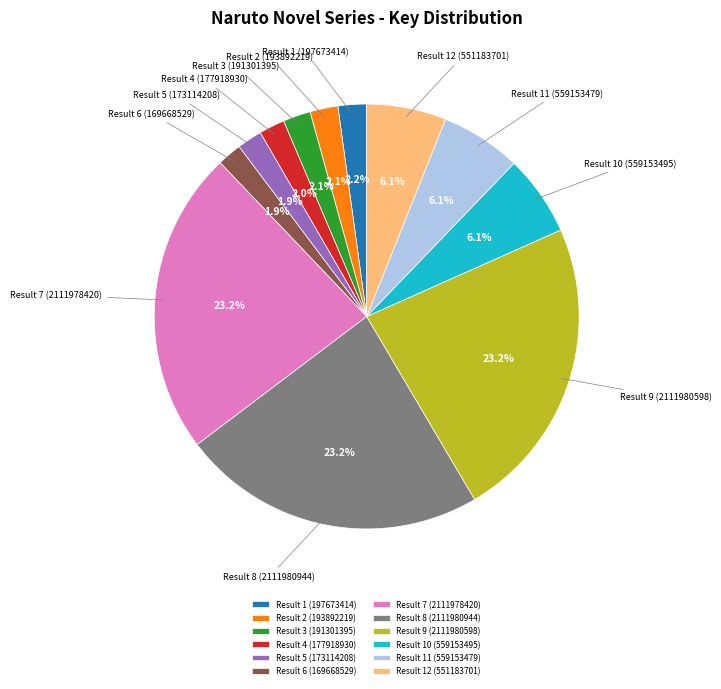

Is there a majority slice in this chart?

No